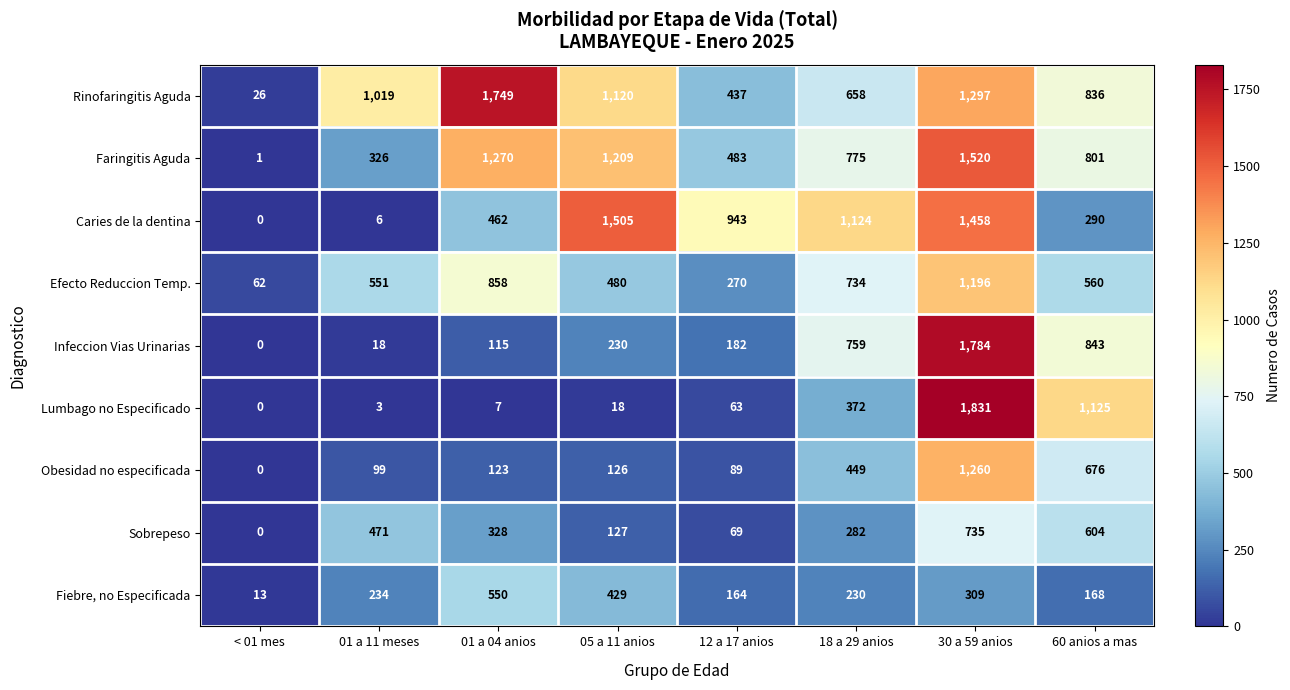

Rank the categories by Obesidad no especificada value from lowest to highest.

< 01 mes, 12 a 17 anios, 01 a 11 meses, 01 a 04 anios, 05 a 11 anios, 18 a 29 anios, 60 anios a mas, 30 a 59 anios